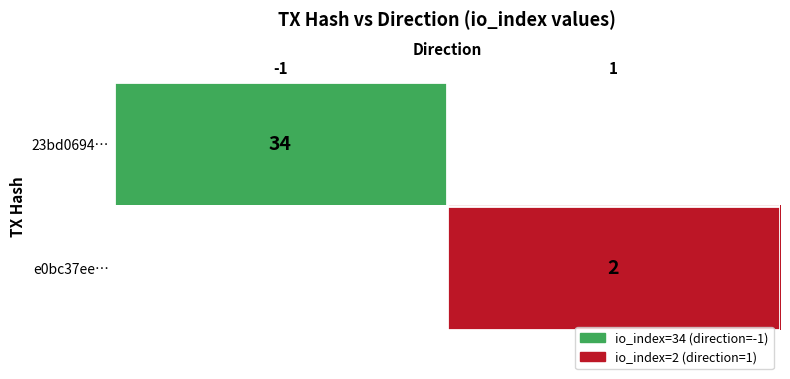

The e0bc37ee… series shows 1 at 1. True or false?

False